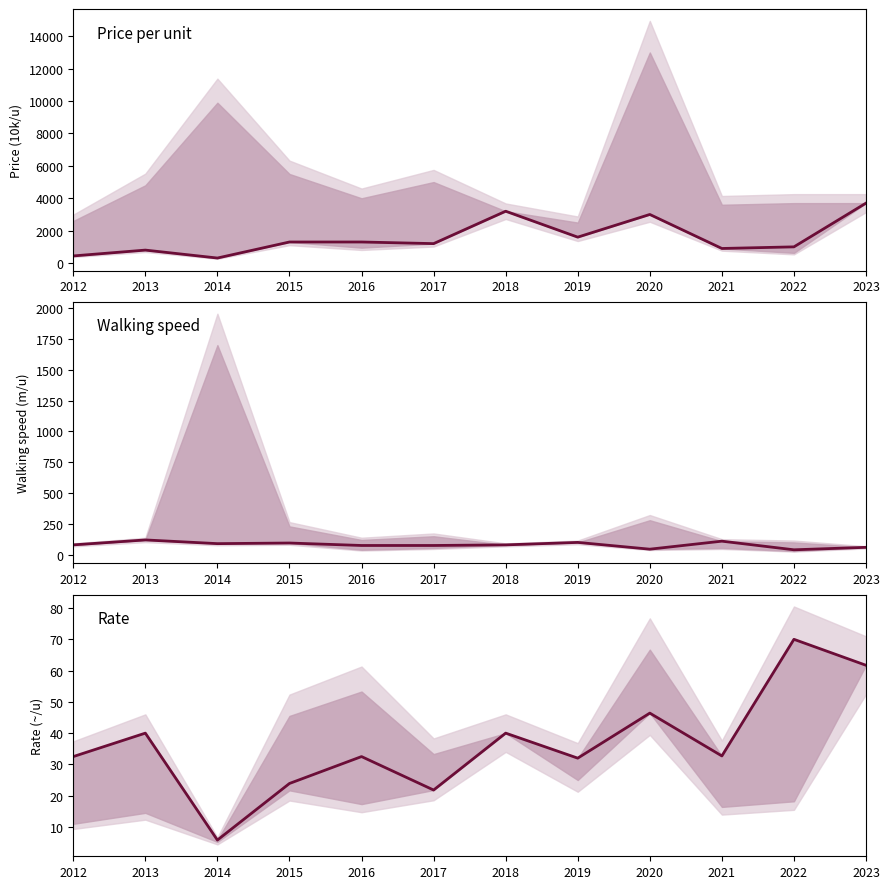

Reading left to right, list all the values displayed in this chart.

Price per unit: 440.0	800.0	310.0	1300.0	1300.0	1200.0	3200.0	1600.0	3000.0	900.0	1000.0	3700.0
Walking speed: 80.0	120.0	90.0	95.0	75.0	75.0	80.0	100.0	45.0	110.0	40.0	60.0
Rate: 32.5	40.0	5.8	23.9	32.5	21.8	40.0	32.0	46.4	32.7	70.0	61.7